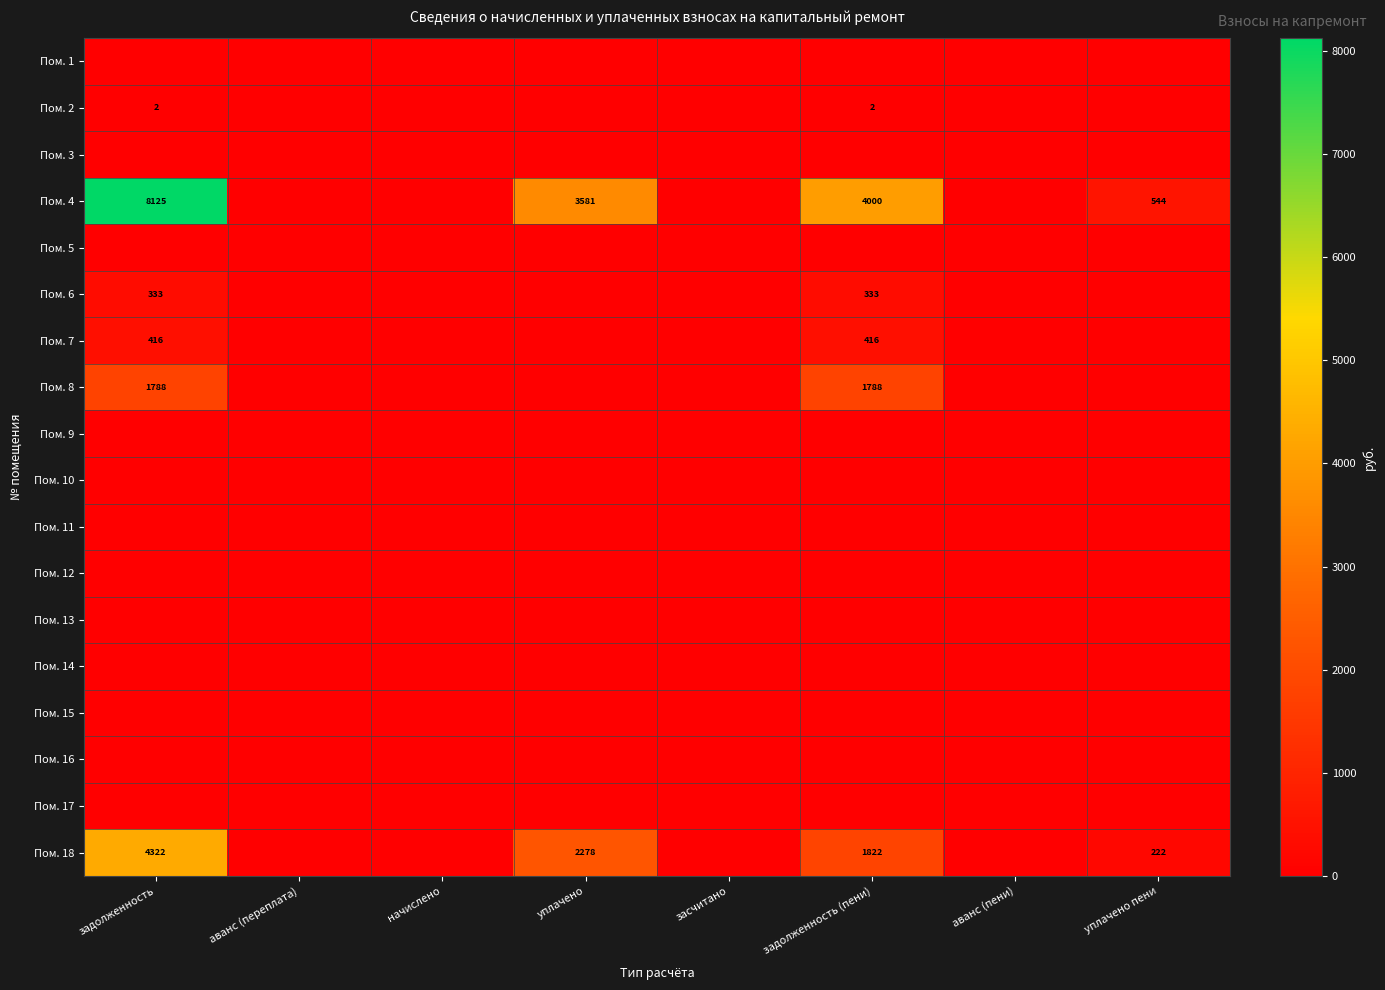

The value of Пом. 18 at задолженность is 4322. True or false?

True